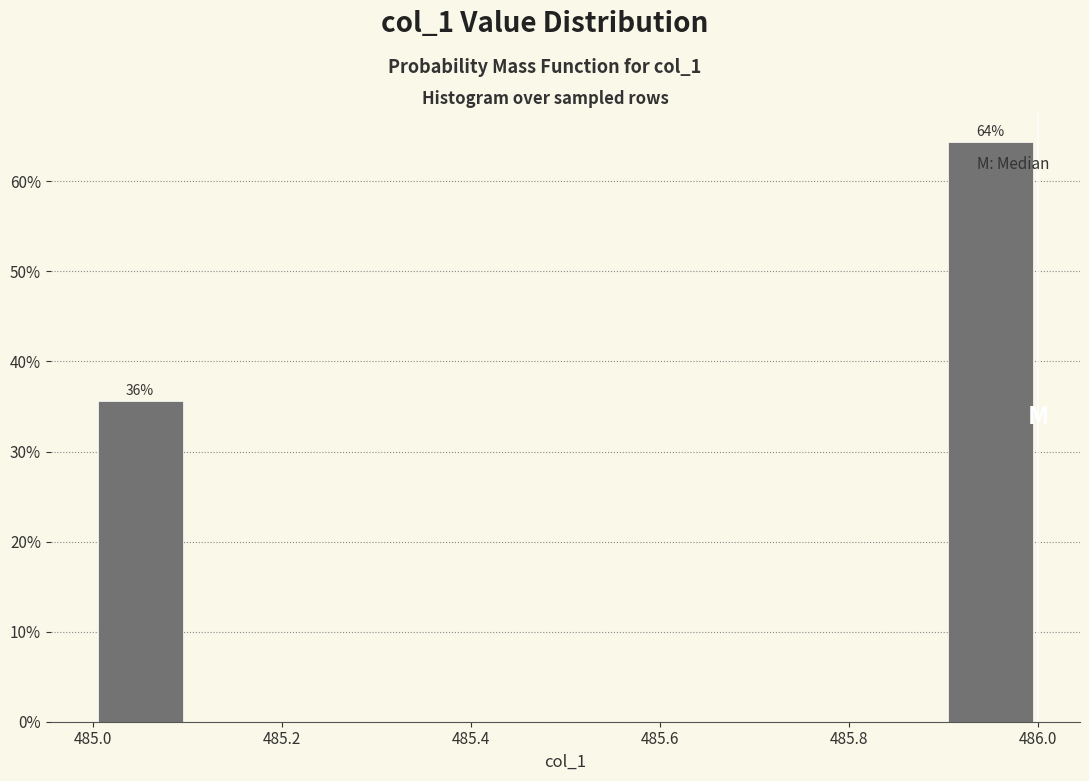

Which range on the x-axis has the tallest bar?

485.9 to 486.0